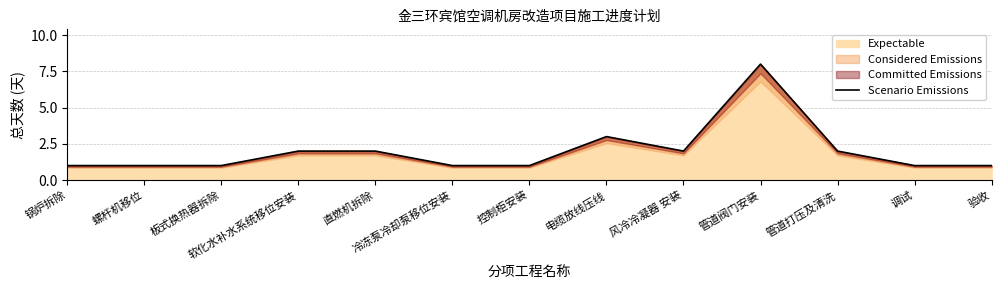

How many values are between 1 and 2?

11